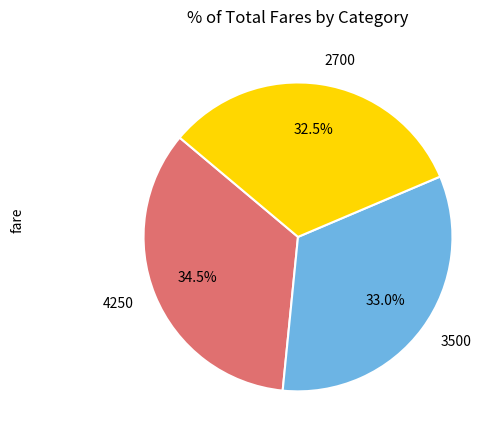

Is 3500 the majority of the pie?

No